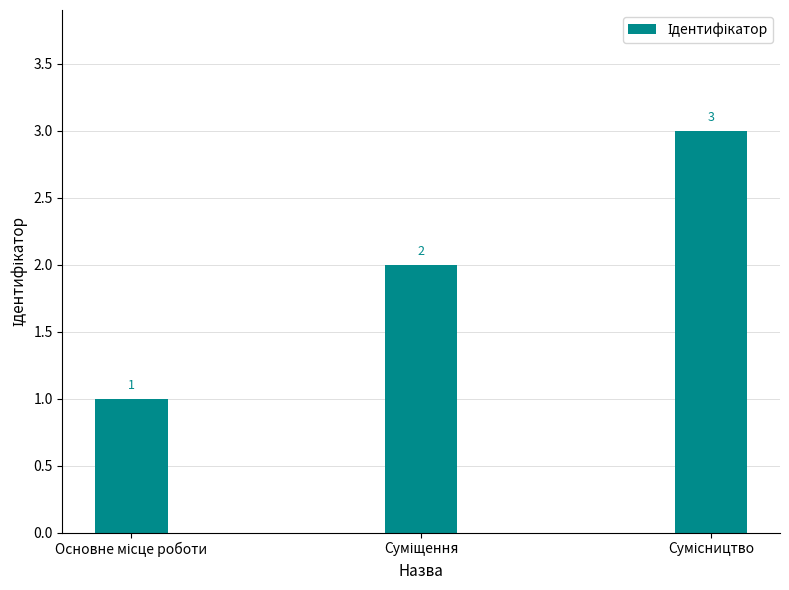

What is the maximum value shown in the chart?

3